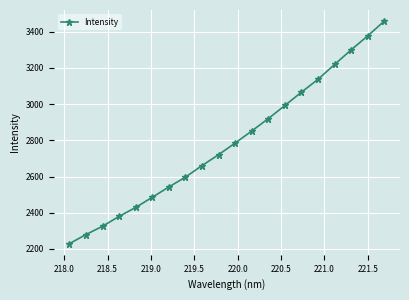

How many lines are shown in the chart?

1